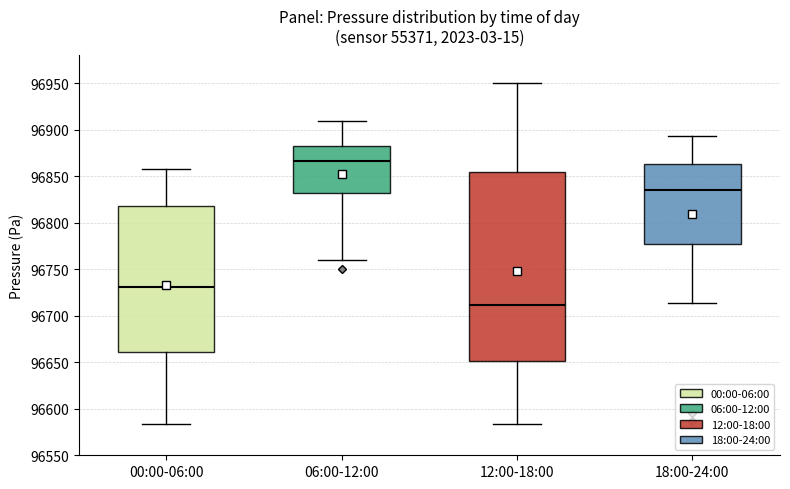

Which box has the lowest median line?

12:00-18:00